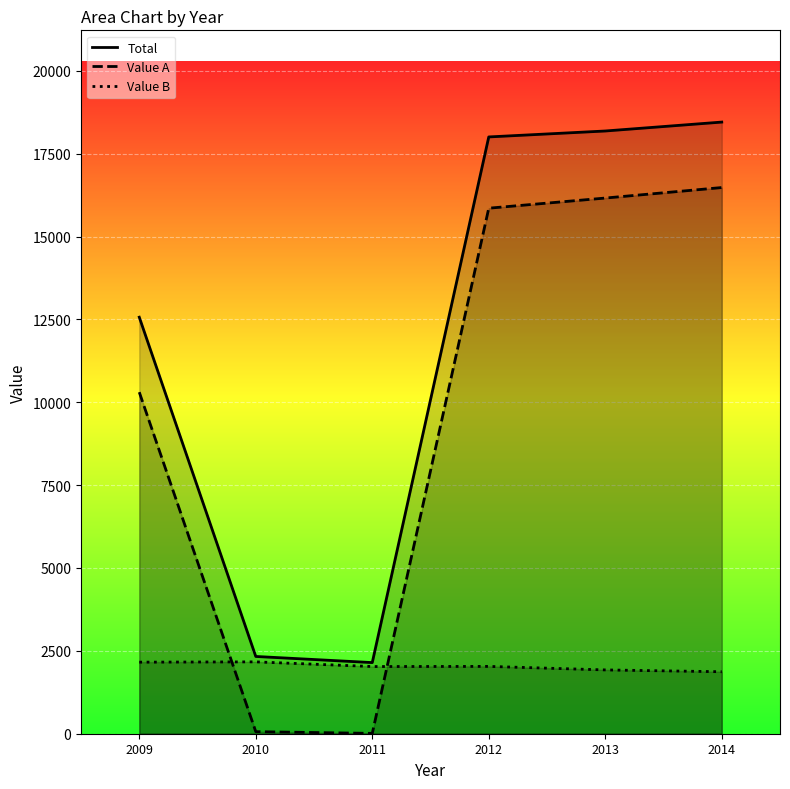

How many lines are shown in the chart?

3